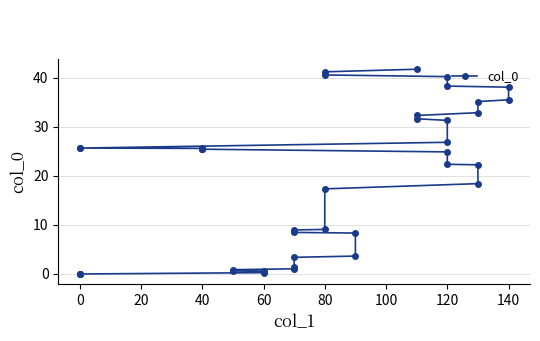

What is the difference between the second highest and minimum values?

41.2